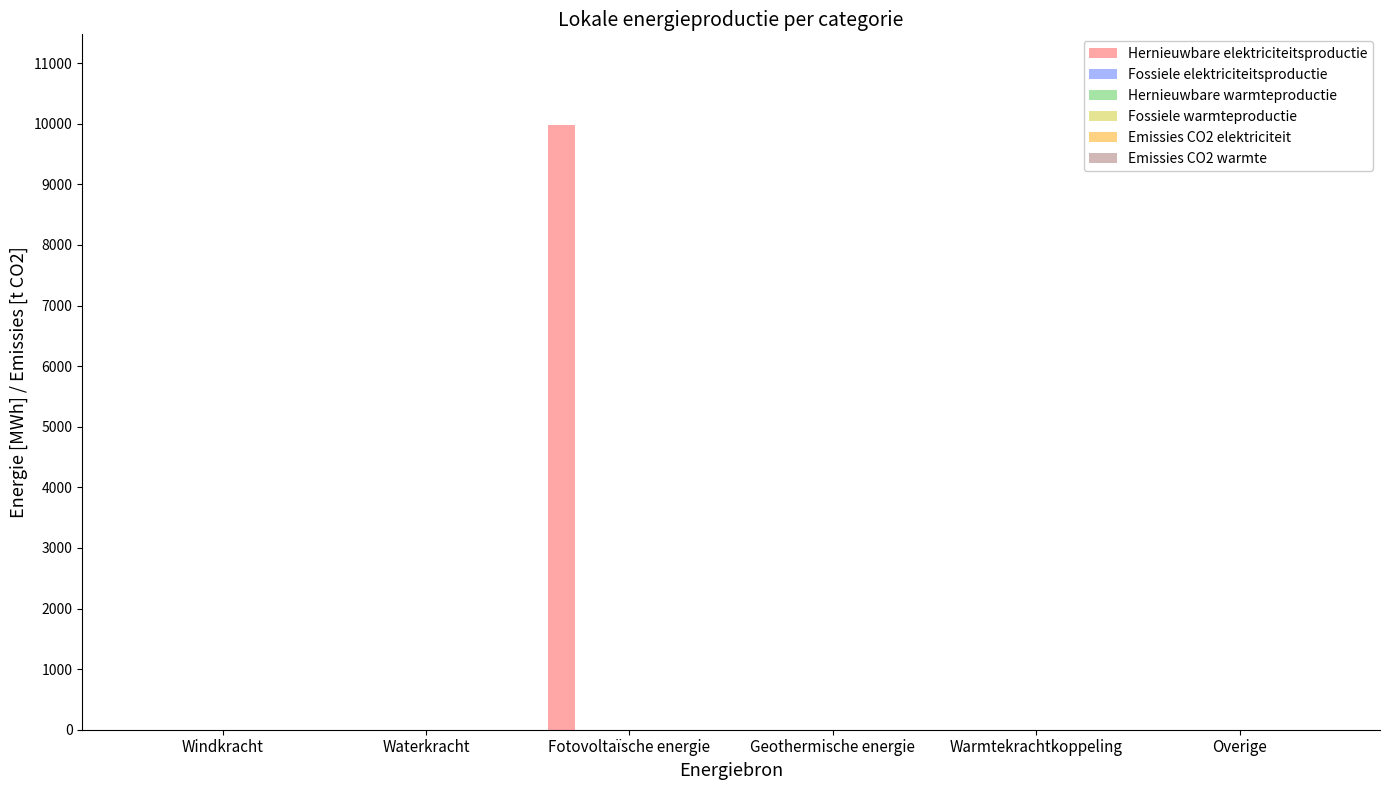

What is the sum of all values?

9978.4